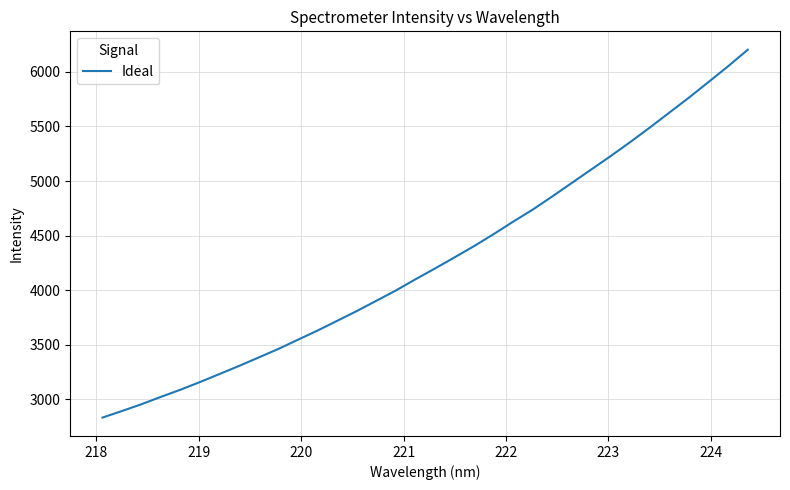

What is the smallest value displayed?

2833.1